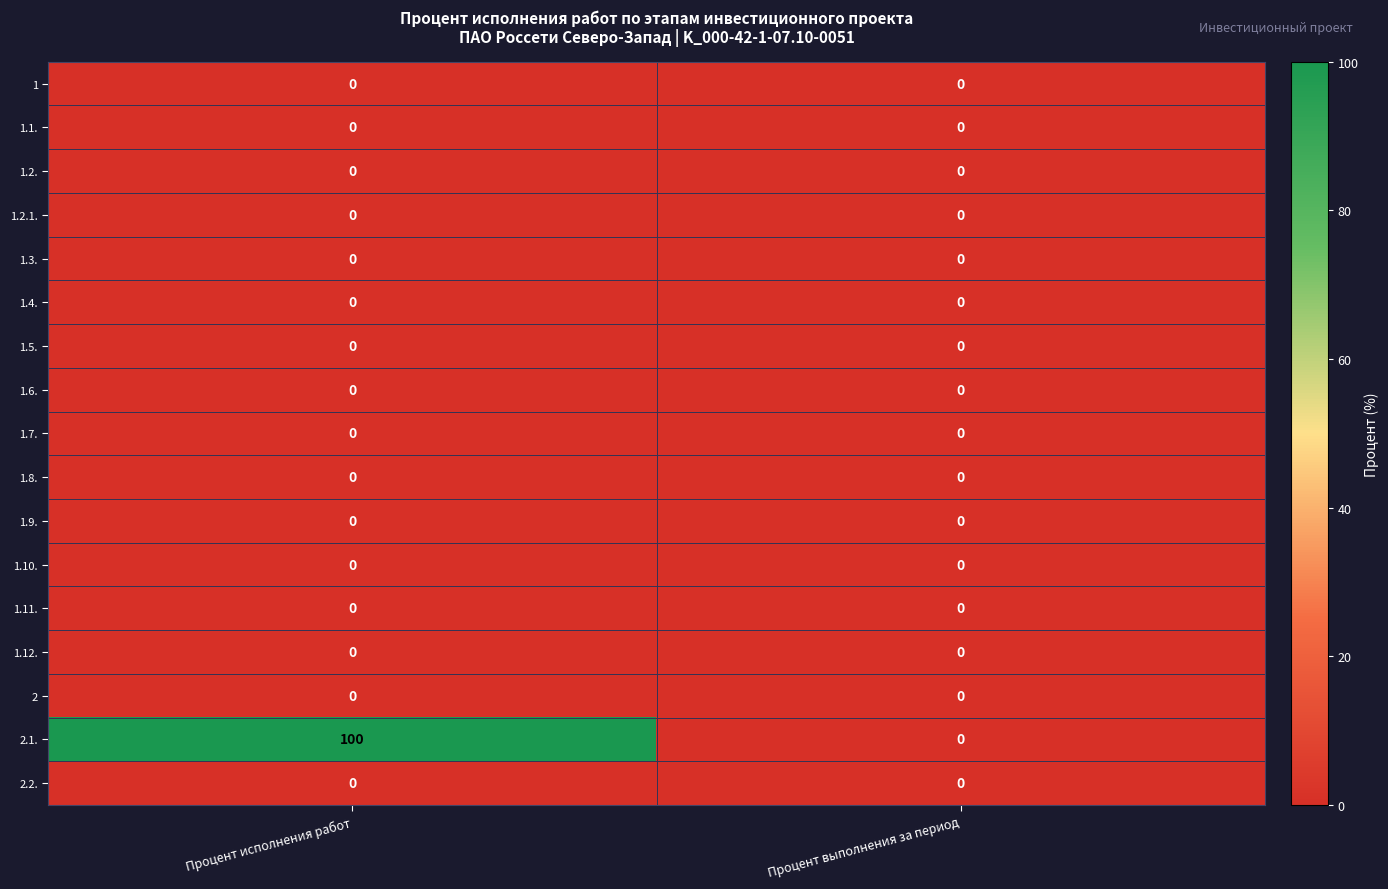

What is the difference between the highest and lowest values at Процент исполнения работ?

100